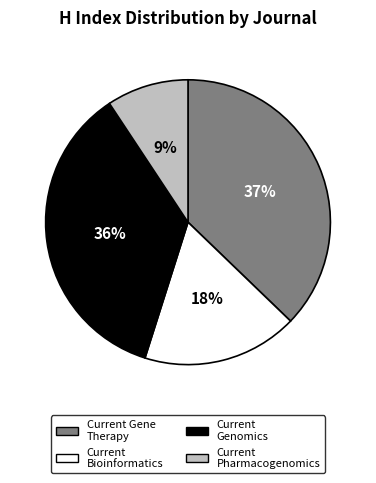

To the nearest percent, what is the average slice percentage?

25%